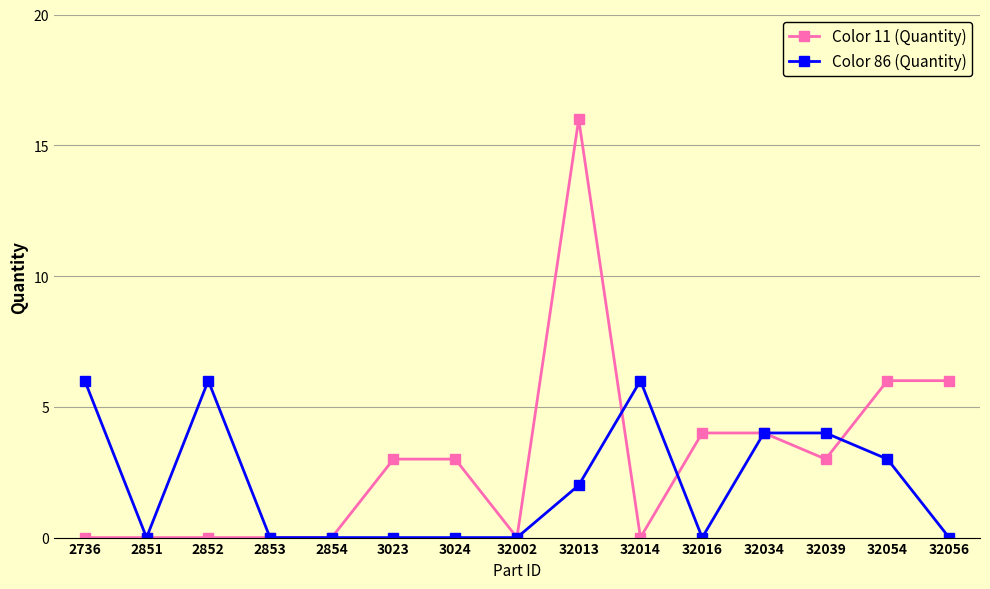

What is the sum of the Color 86 (Quantity) values at 2852 and 32039?

10